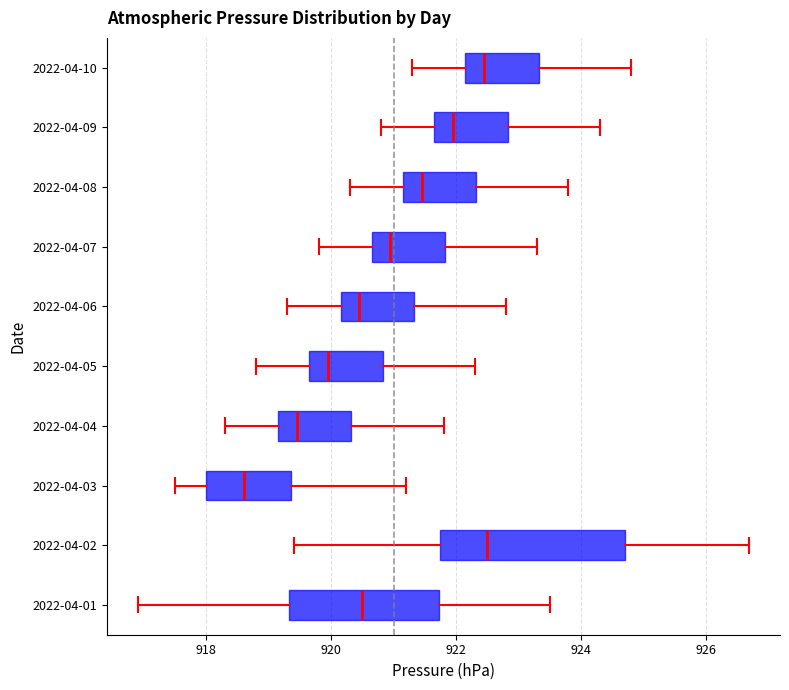

Where does the left whisker of the box for 2022-04-07 end on the x-axis? The values are not printed on the chart, so give them approximately, as read against the axis.

919.8